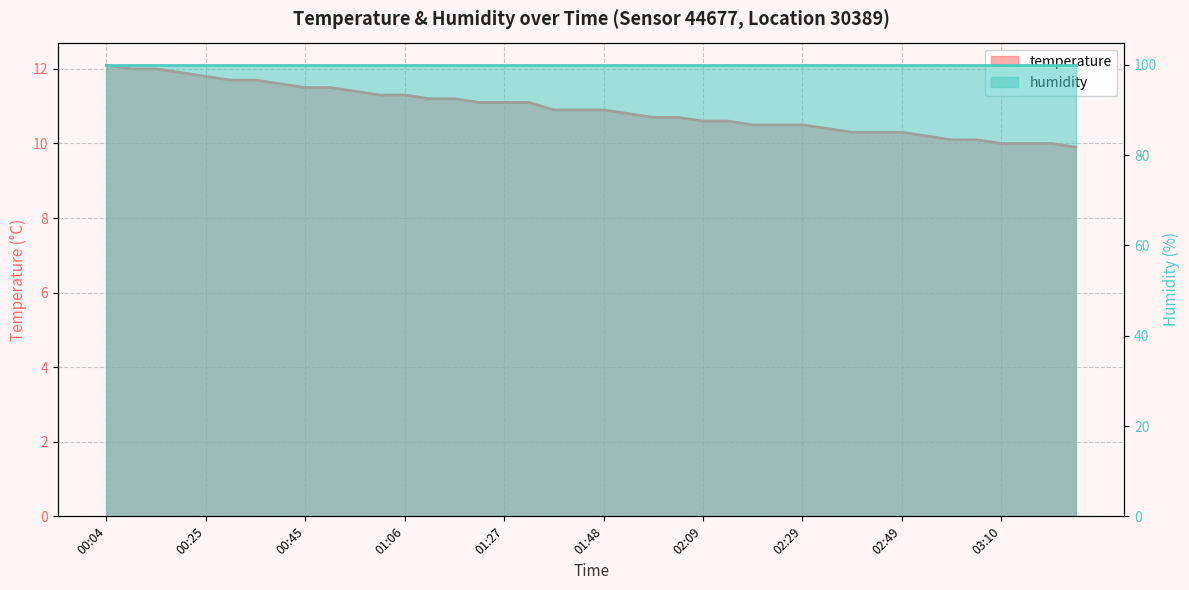

Is it true that the value at 02:44 is 3.3?

False